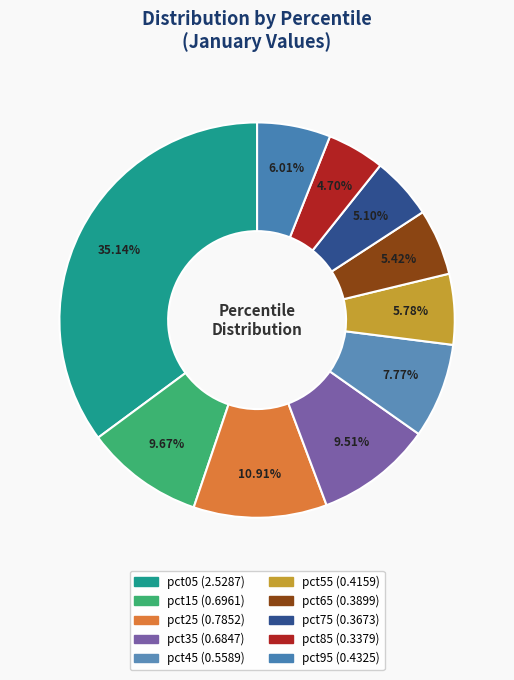

Is there any slice that represents more than half of the pie?

No